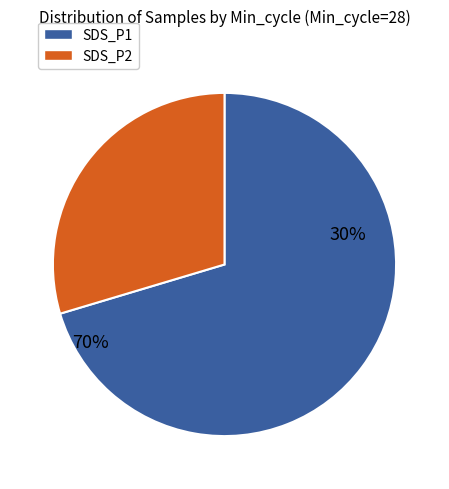

Does 9 represent more than half of the total?

No